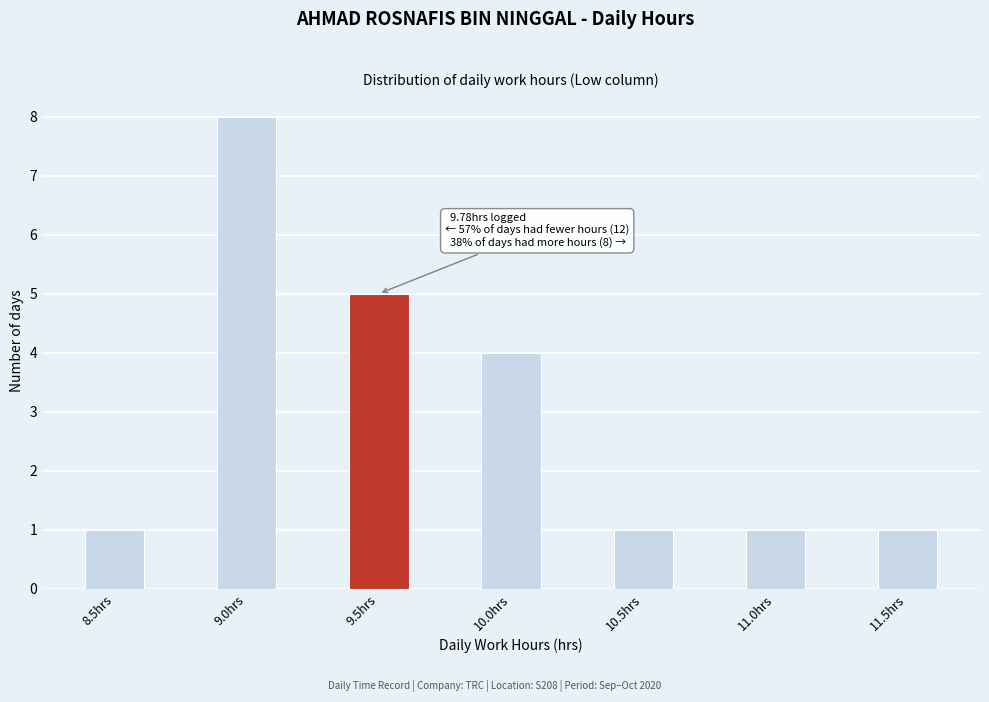

Reading right to left, what are all the values shown in this chart?

1	1	1	4	5	8	1